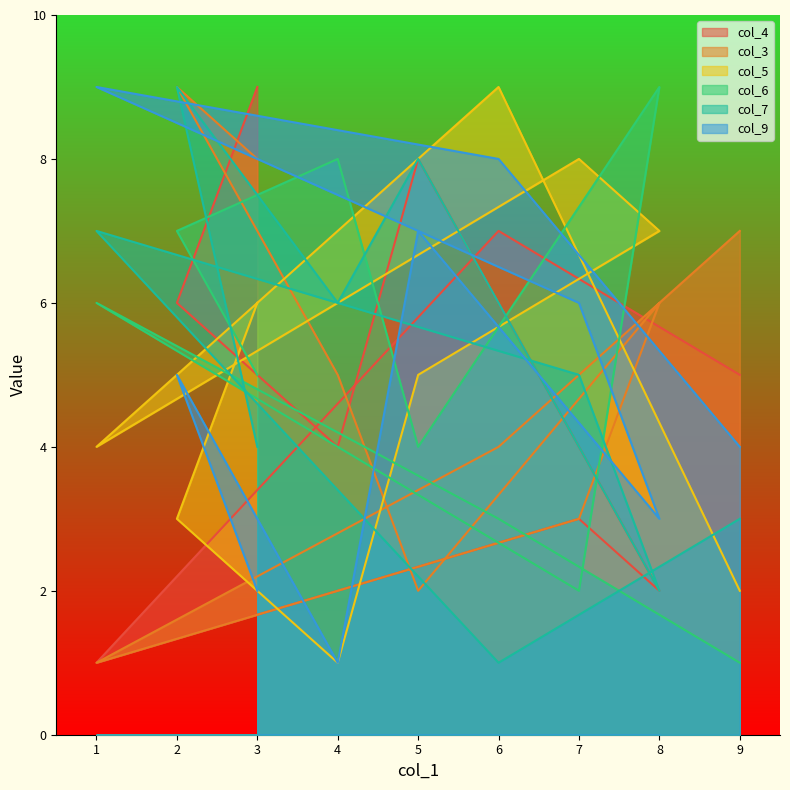

Which series has the largest range (max minus min)?

col_4